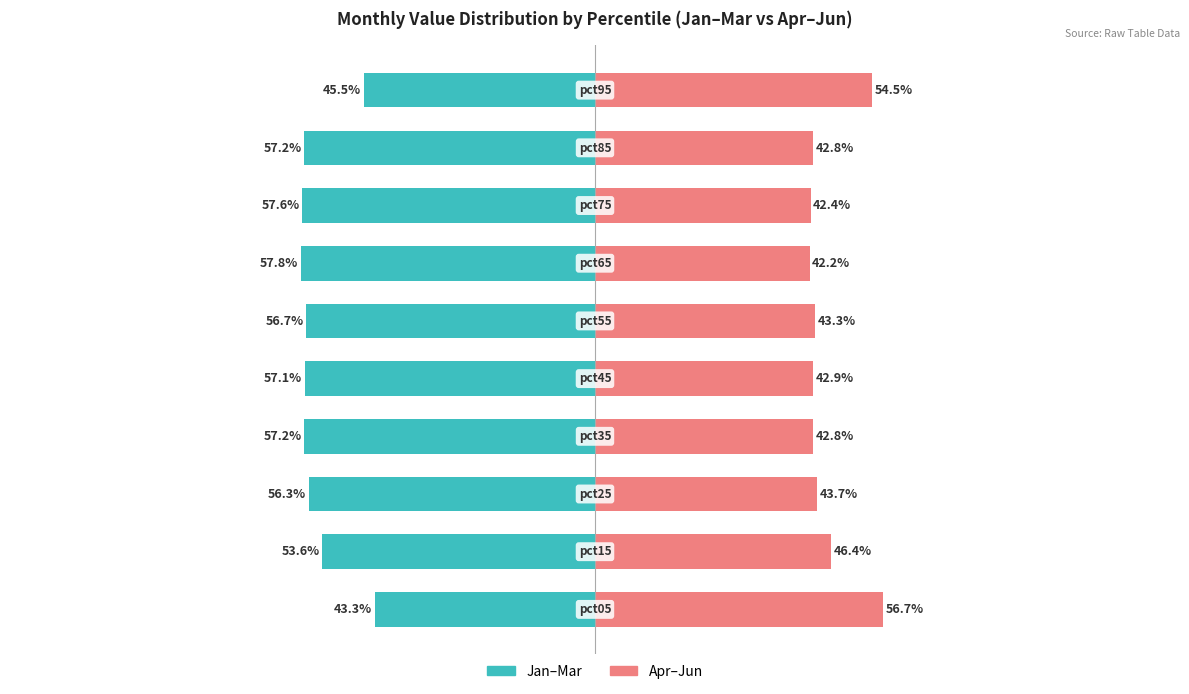

At how many categories does at least one series exceed 1?

4